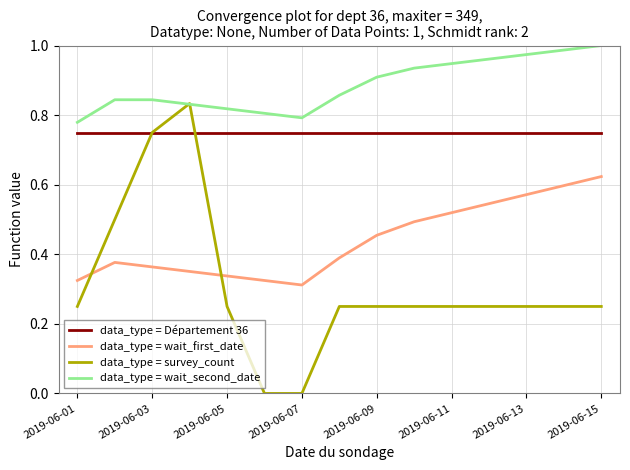

Rank the series by their maximum value, from lowest to highest.

data_type = wait_first_date, data_type = Département 36, data_type = survey_count, data_type = wait_second_date